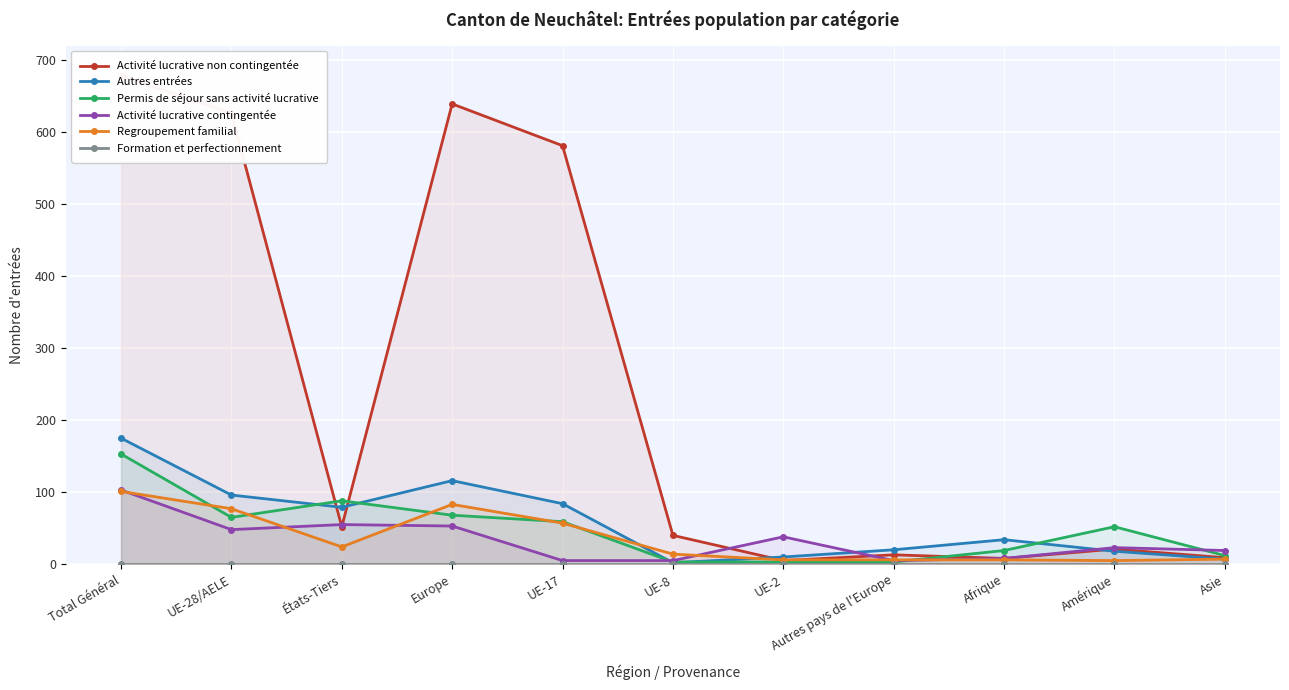

What are all the series names shown in the legend?

Activité lucrative non contingentée, Autres entrées, Permis de séjour sans activité lucrative, Activité lucrative contingentée, Regroupement familial, Formation et perfectionnement